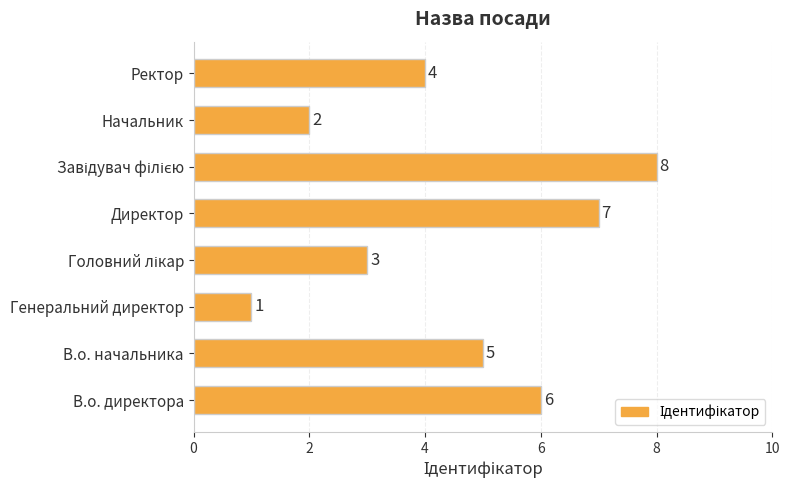

Between В.о. начальника and Директор, which is larger?

Директор